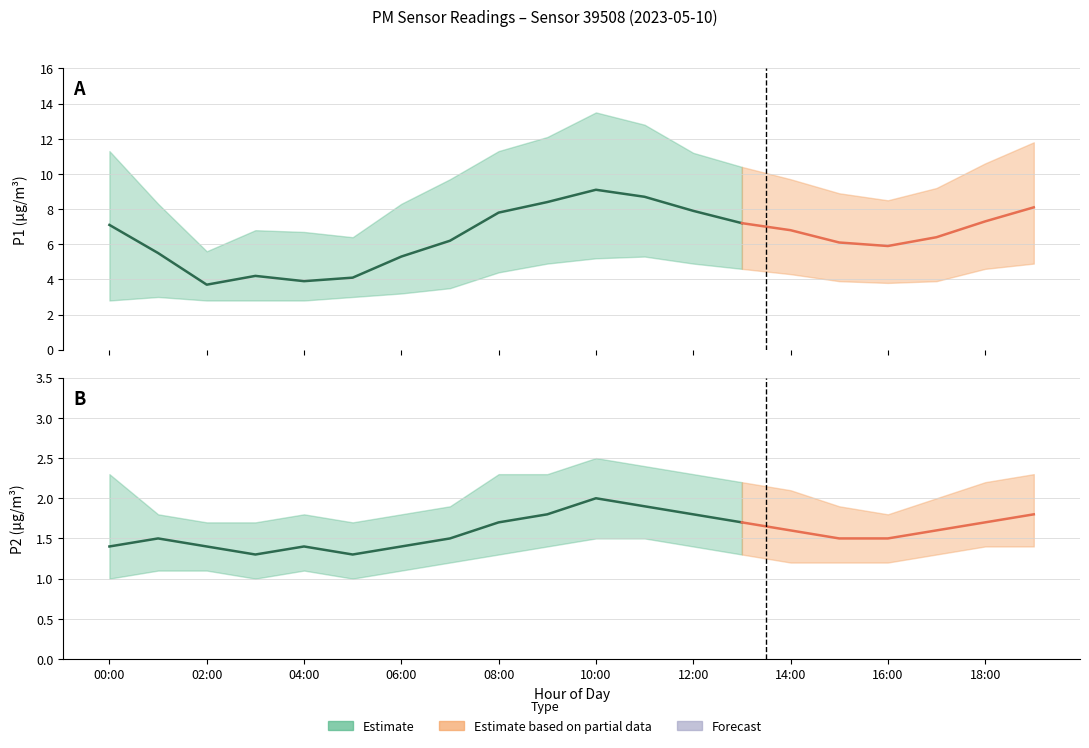

The value of P2 at 18:00 is 1.7. True or false?

True